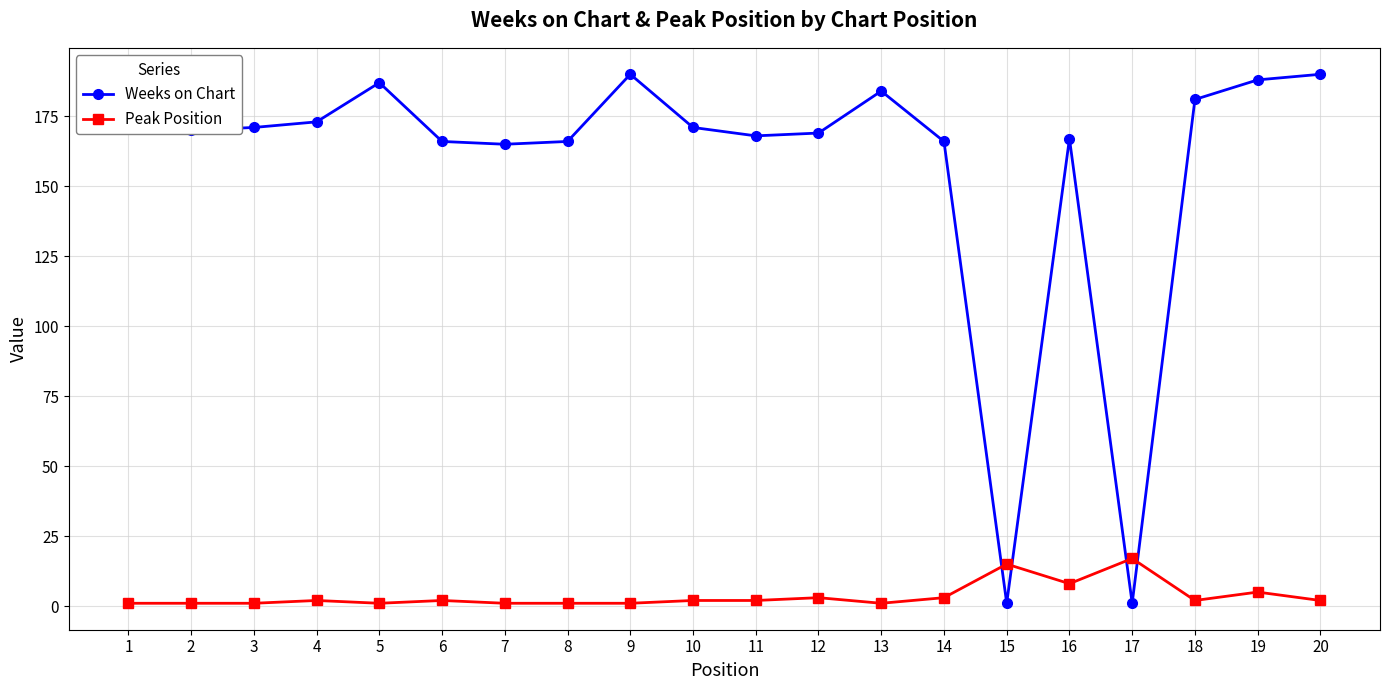

List the series in order of their overall mean, highest first.

Weeks on Chart, Peak Position